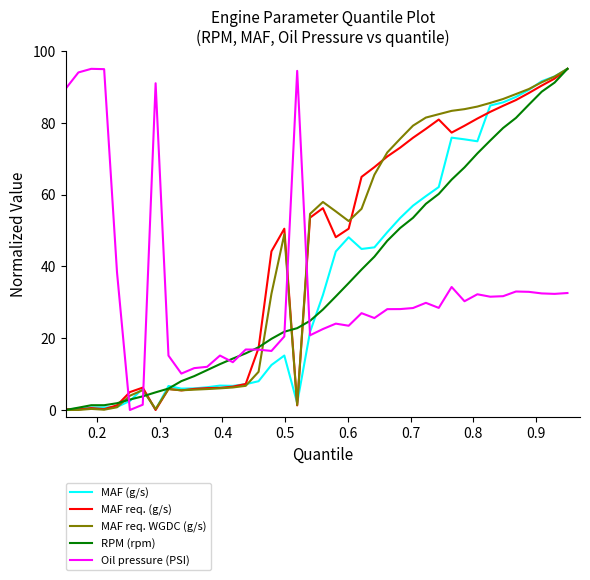

Which series ends up on top after the final intersection of Oil pressure (PSI) and MAF req. WGDC (g/s)?

MAF req. WGDC (g/s)